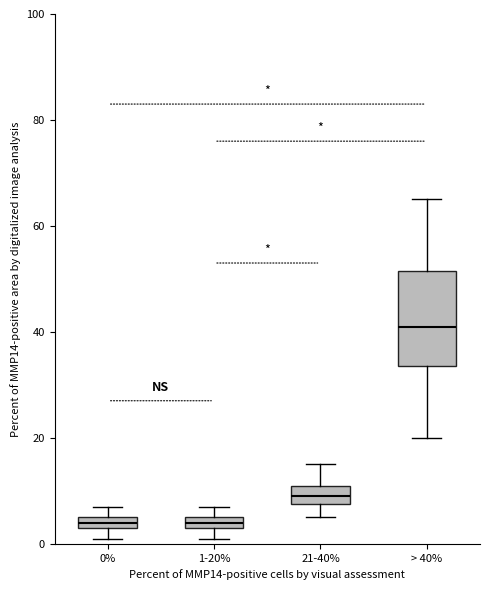

Where does the lower whisker of the box for > 40% end on the y-axis? The values are not printed on the chart, so give them approximately, as read against the axis.

20